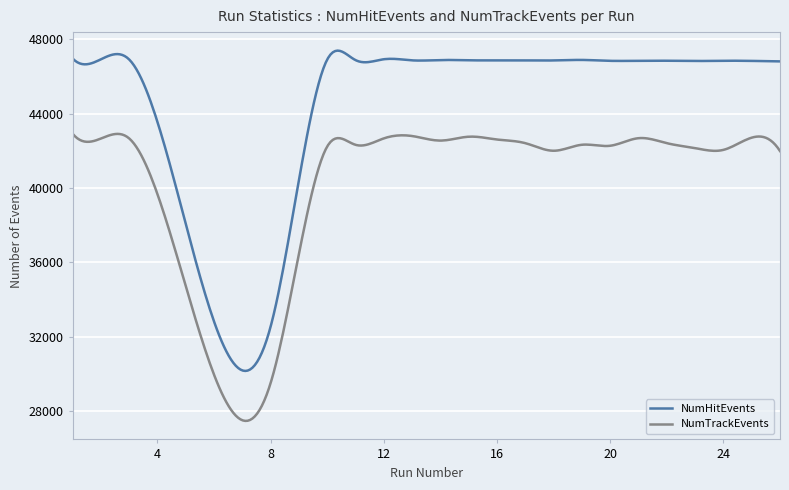

What are all the series names shown in the legend?

NumHitEvents, NumTrackEvents